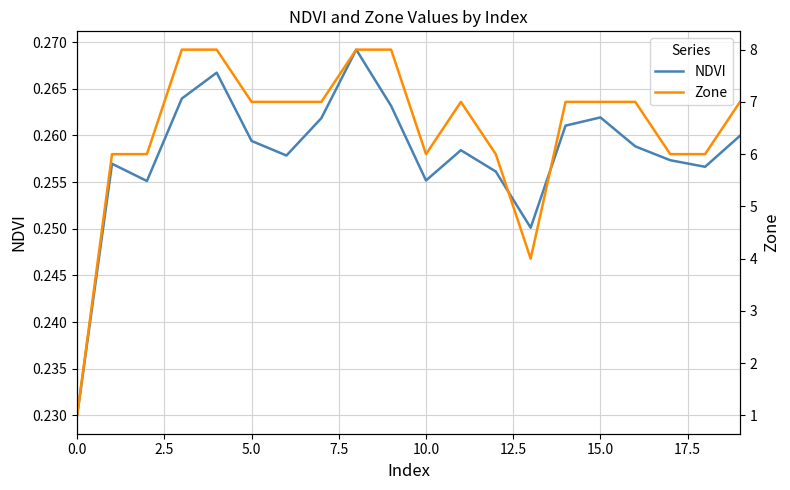

How many data points does each series have?

20